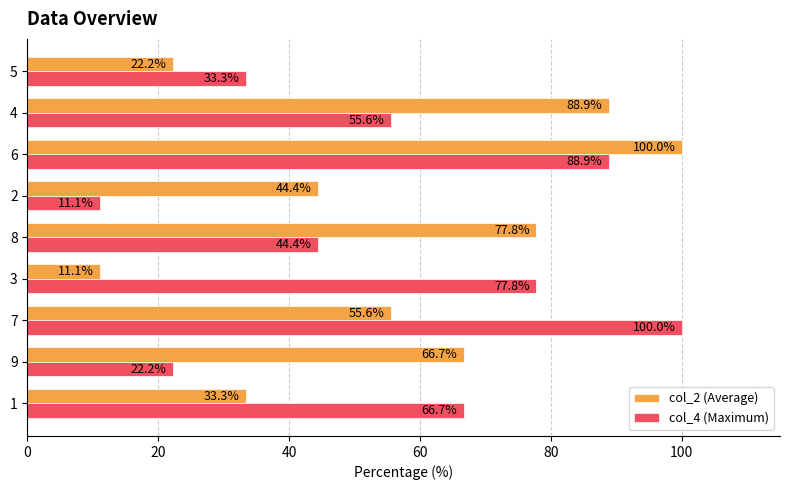

What is the smallest value displayed?

11.1